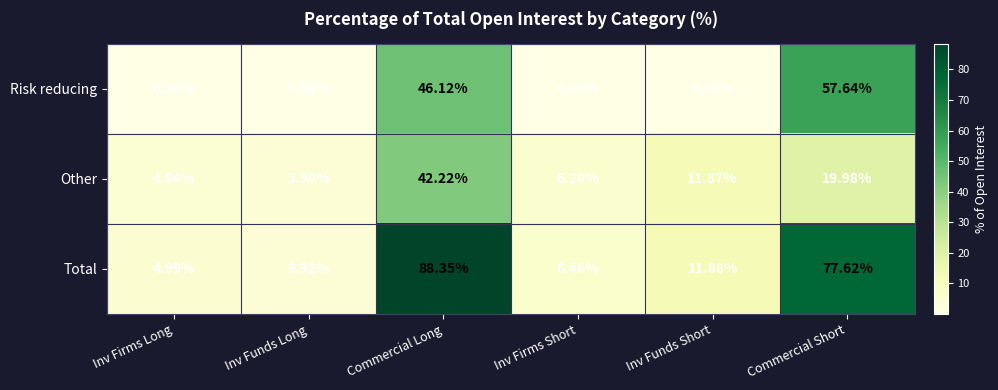

Where does the Total series first go above 11?

Commercial Long